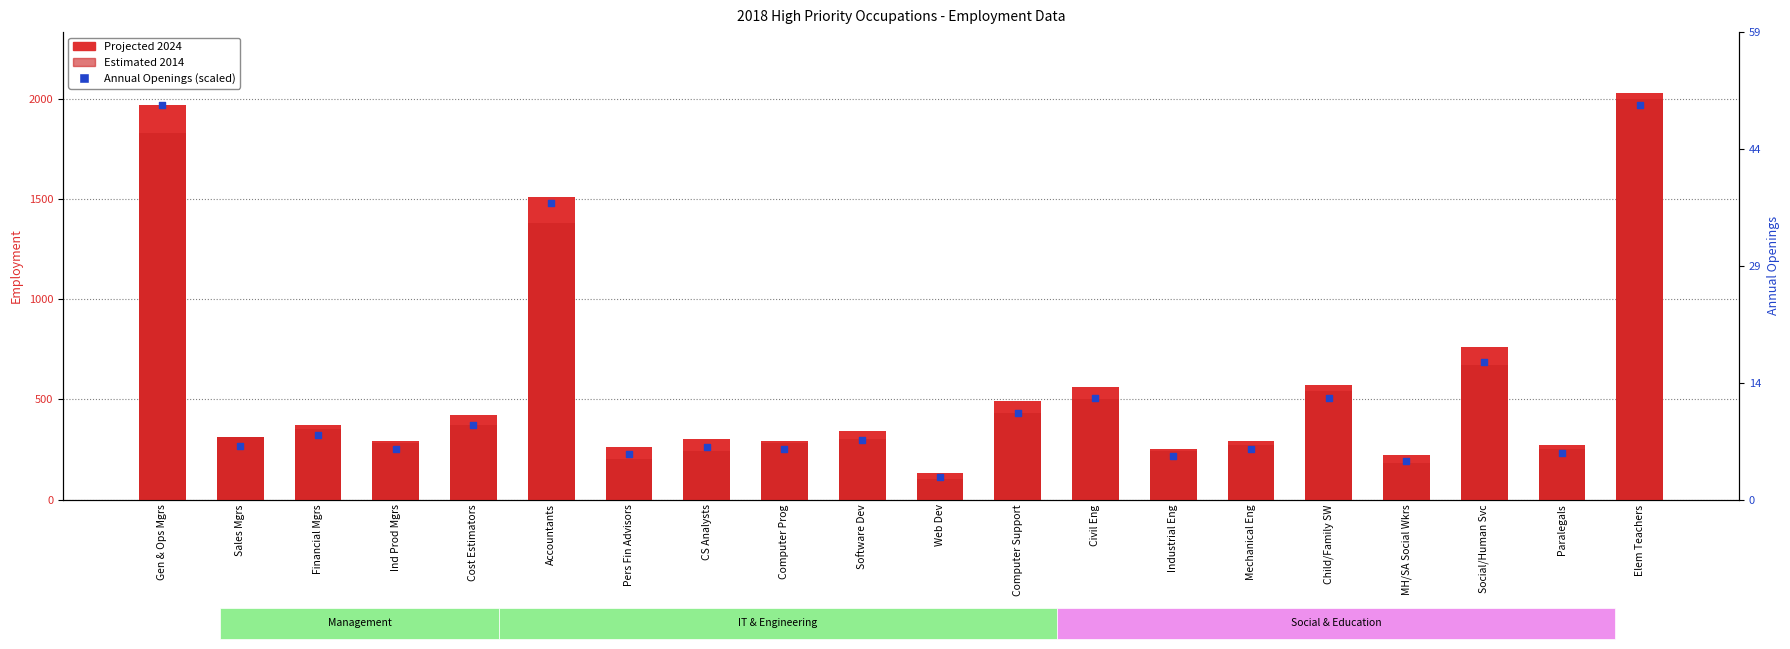

What are all the series names shown in the legend?

Projected 2024, Estimated 2014, Annual Openings (scaled)